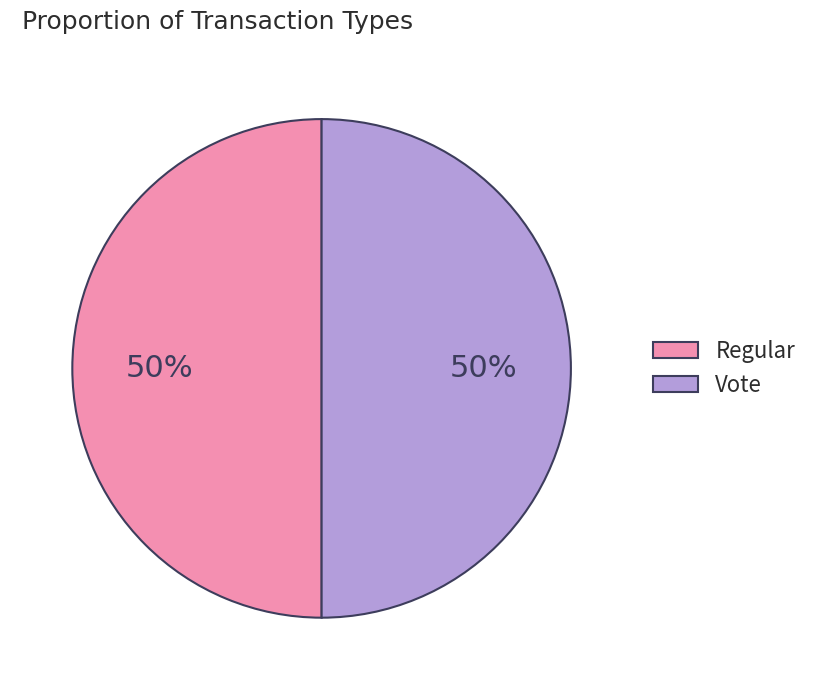

How many segments does this pie chart have?

2